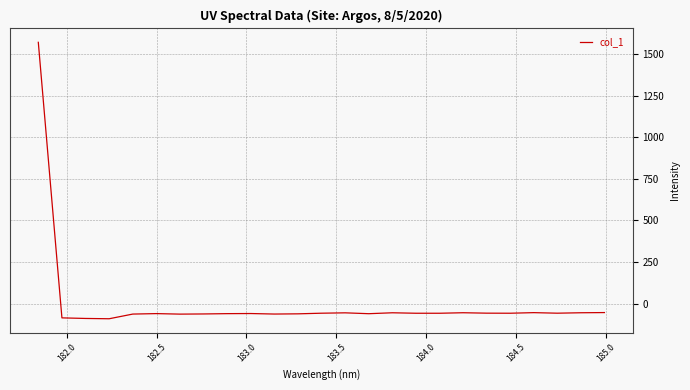

Is this an area chart (filled region under the line)?

No